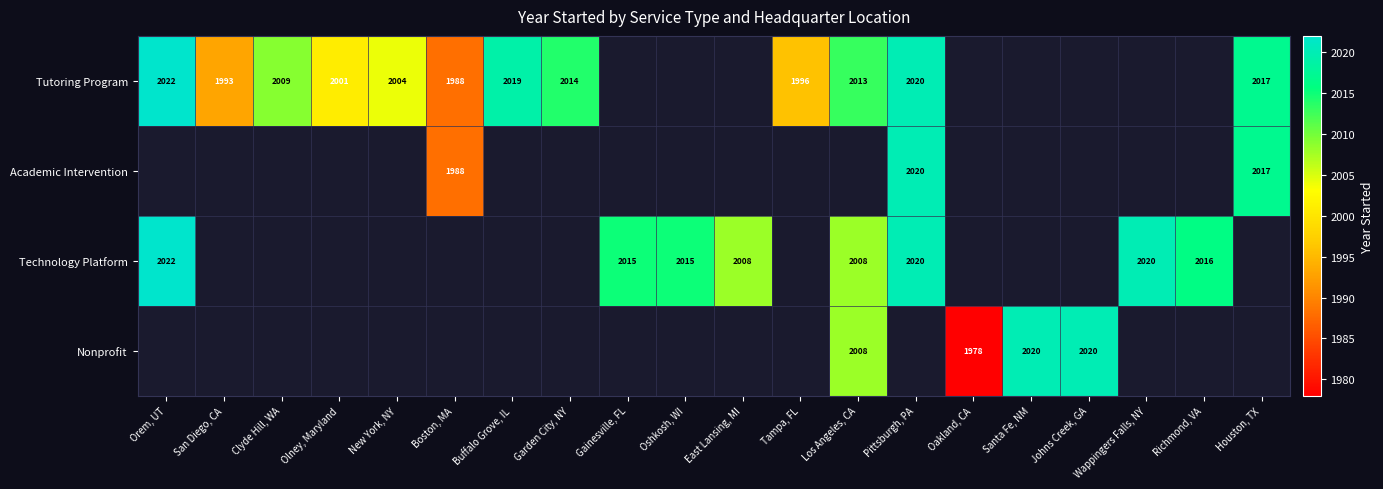

True or false: Academic Intervention has a value of 1988 at Boston, MA.

True